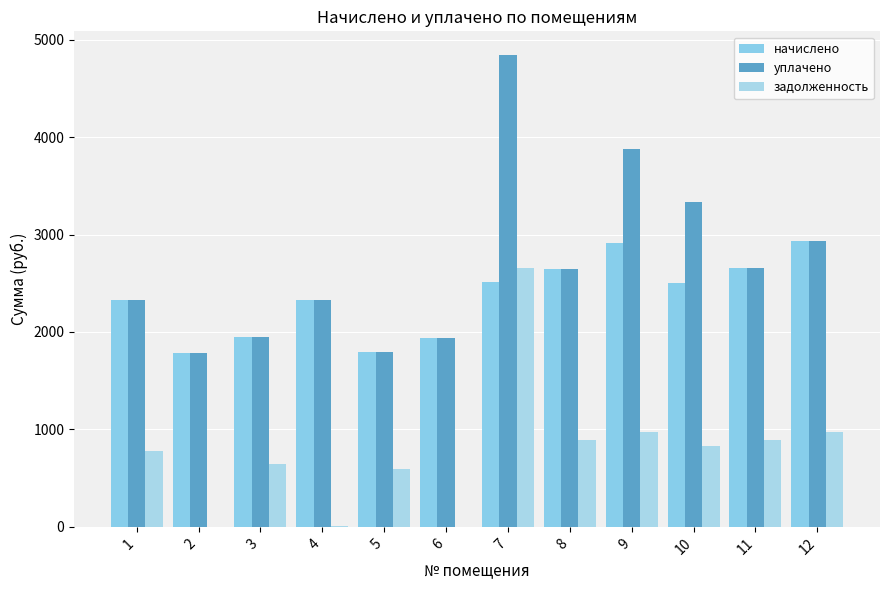

Is it true that уплачено equals 1946.6 at 3?

True